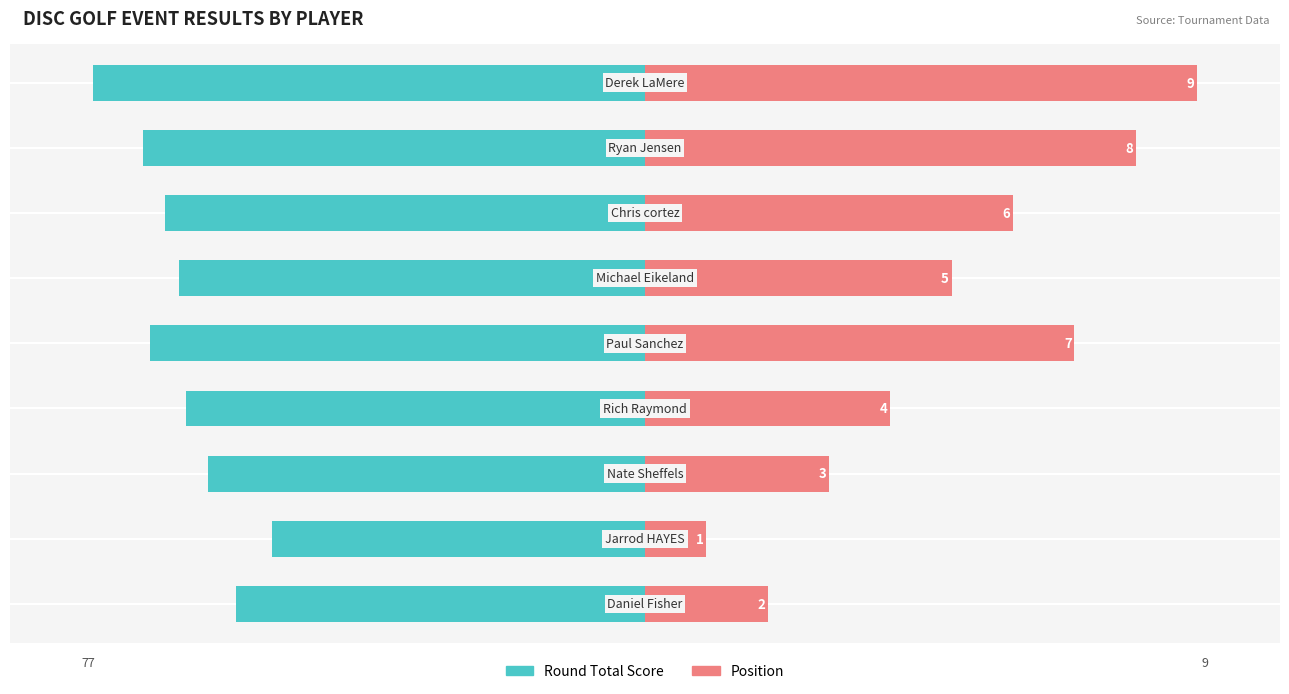

Reading right to left, what are all the values shown in this chart?

Round Total Score: 8=-100.0	7=-90.9	6=-87.0	5=-84.4	4=-89.6	3=-83.1	2=-79.2	1=-67.5	0=-74.0
Position: 8=100.0	7=88.9	6=66.7	5=55.6	4=77.8	3=44.4	2=33.3	1=11.1	0=22.2